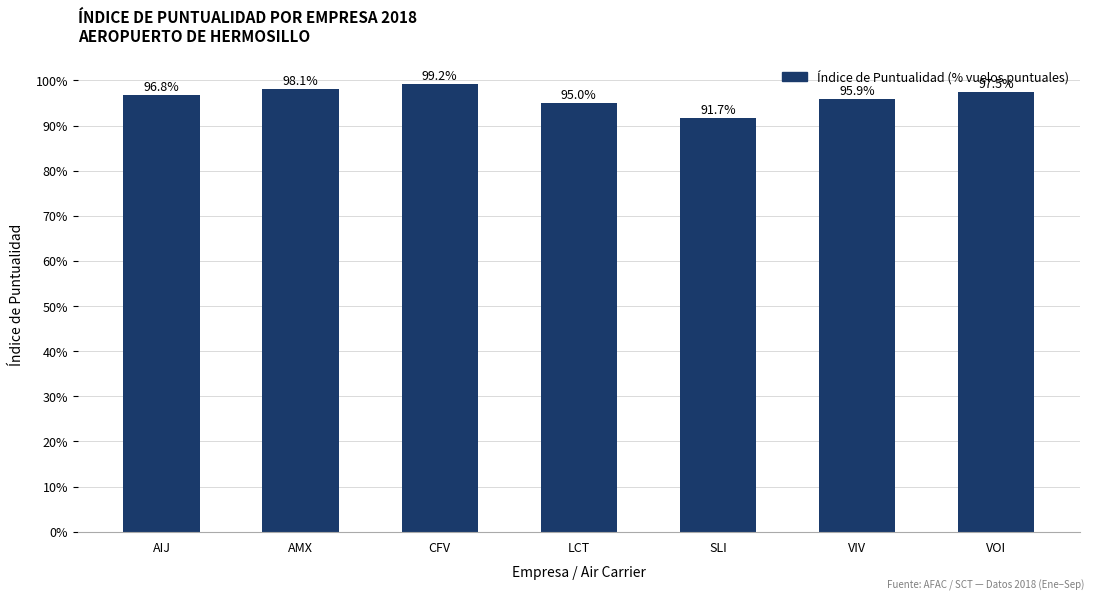

What position from the left is CFV?

3